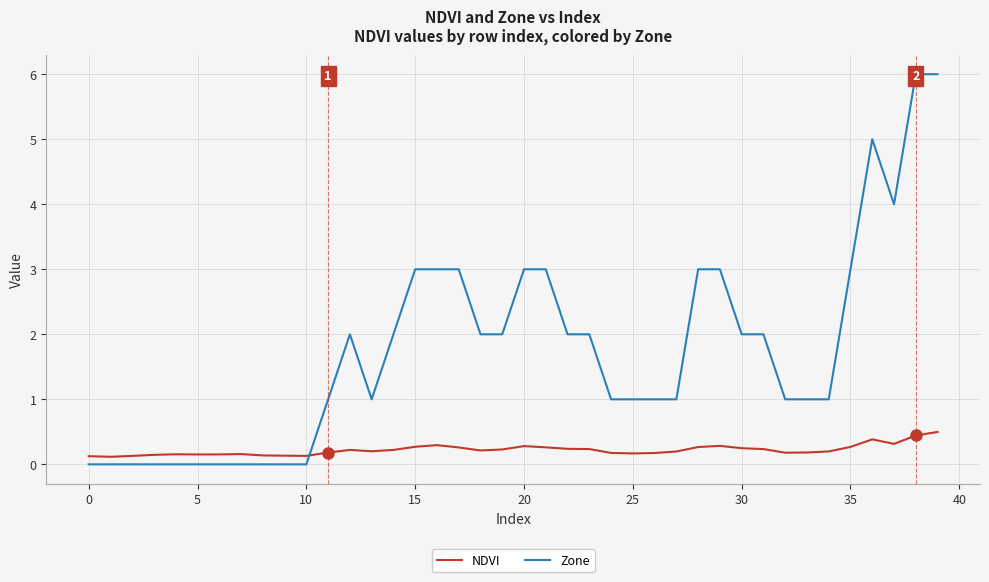

How many lines are shown in the chart?

2